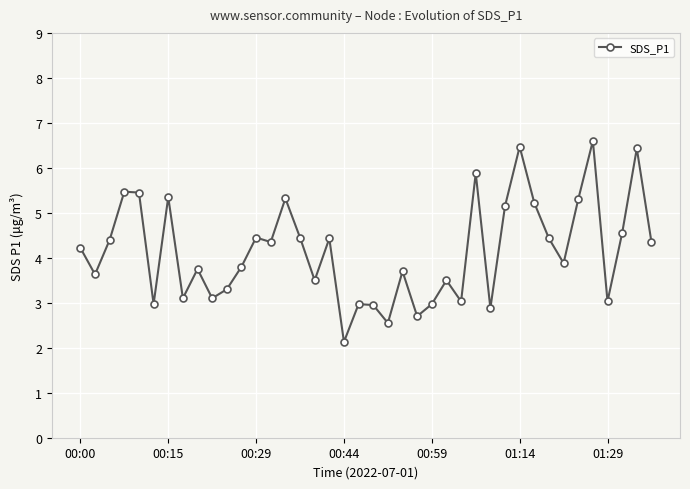

What is the minimum value shown in the chart?

2.1